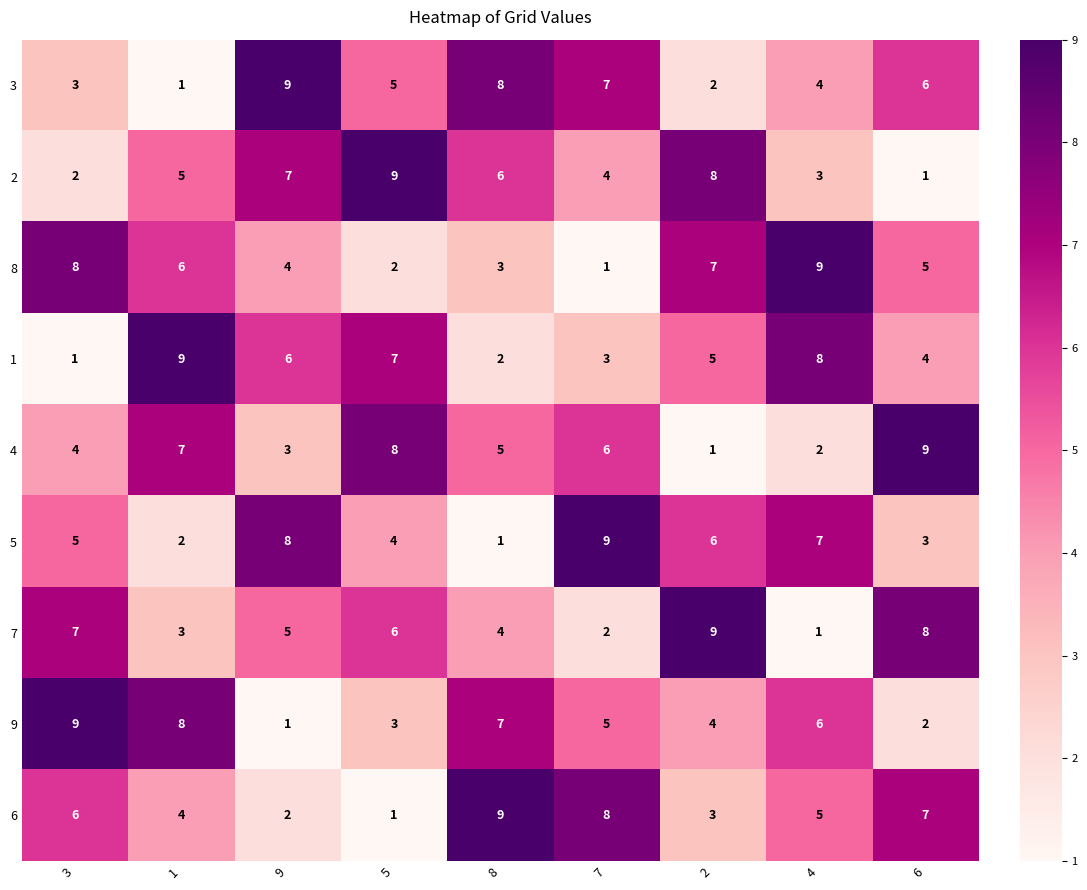

The 5 series shows 5 at 3. True or false?

True